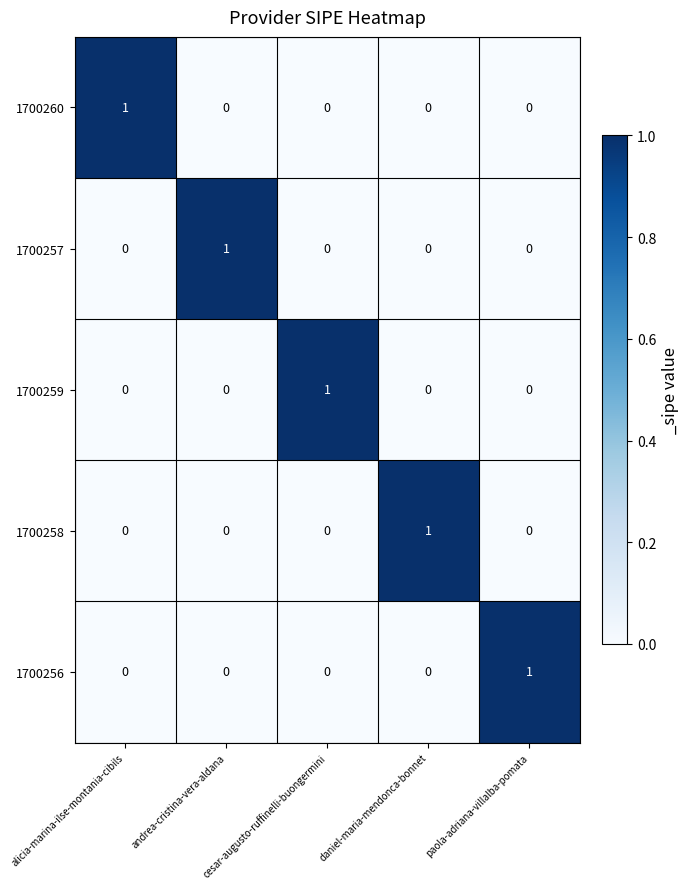

Count the 1700259 values in the range 0 to 1.

5